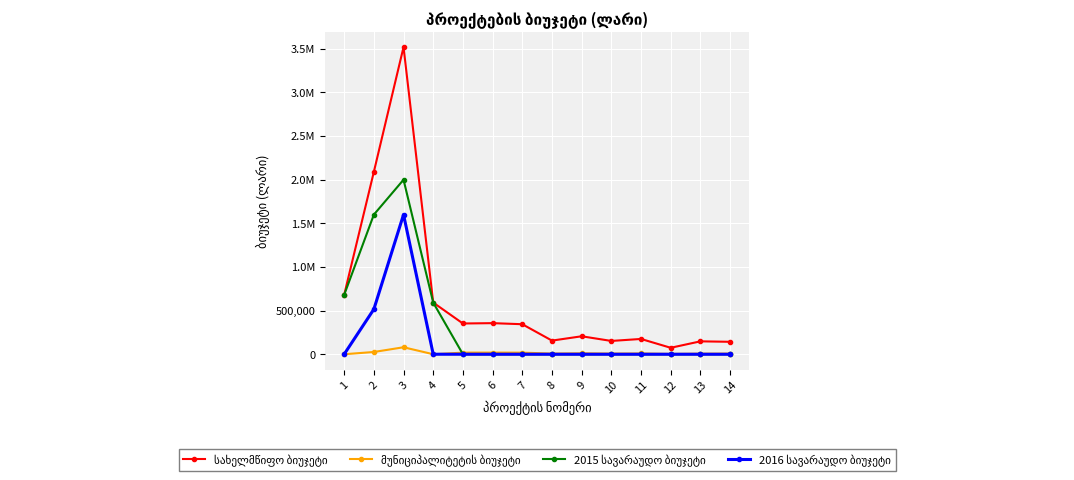

True or false: 2016 სავარაუდო ბიუჯეტი has more than 1 interior local peaks.

False